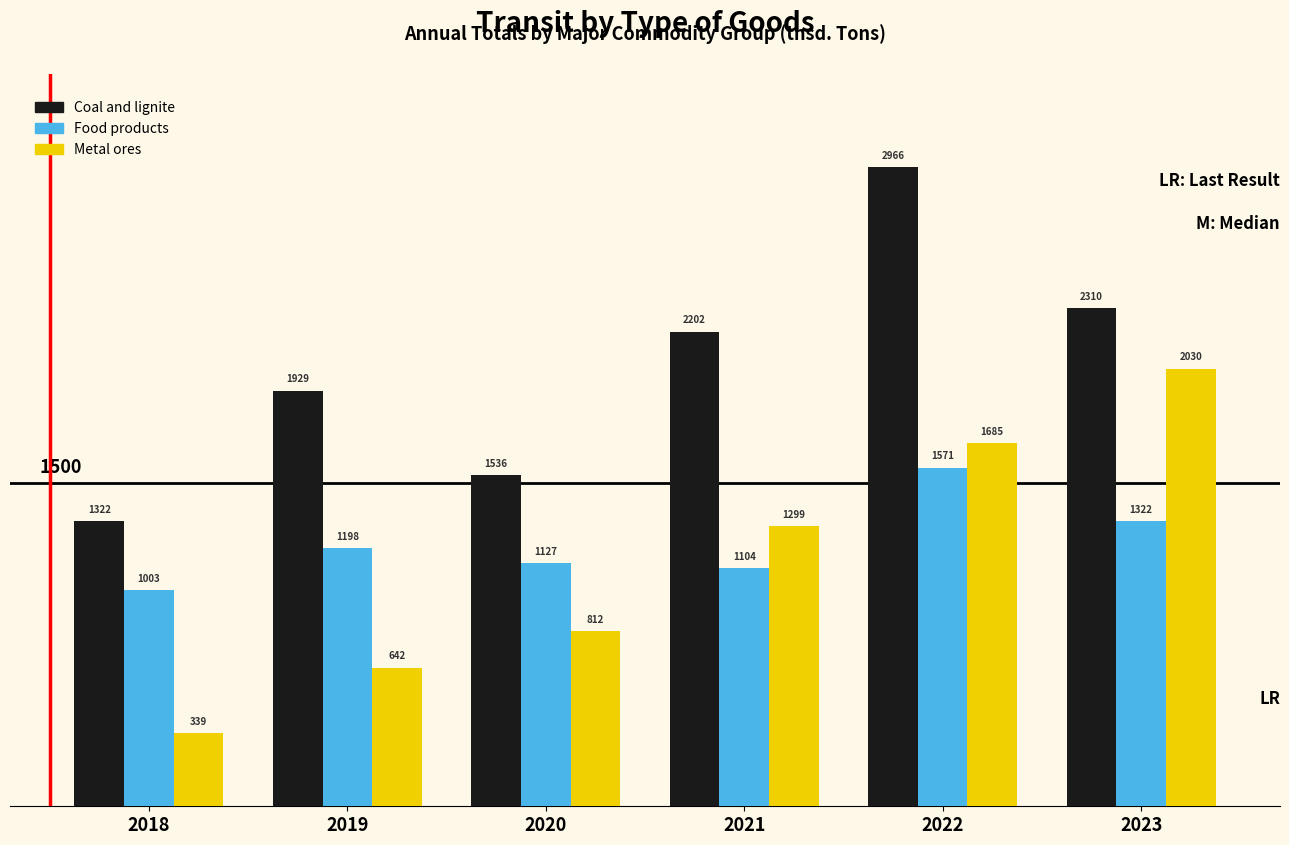

The value of Food products at 2018 is 1002.6. True or false?

True